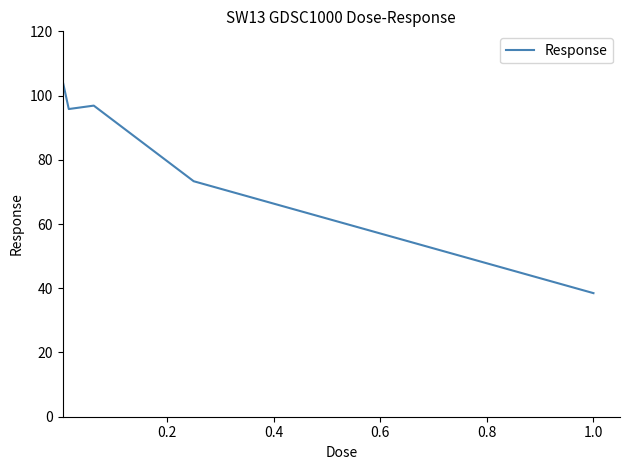

Reading left to right, what are all the values shown in this chart?

104.7	95.8	96.9	73.3	38.5